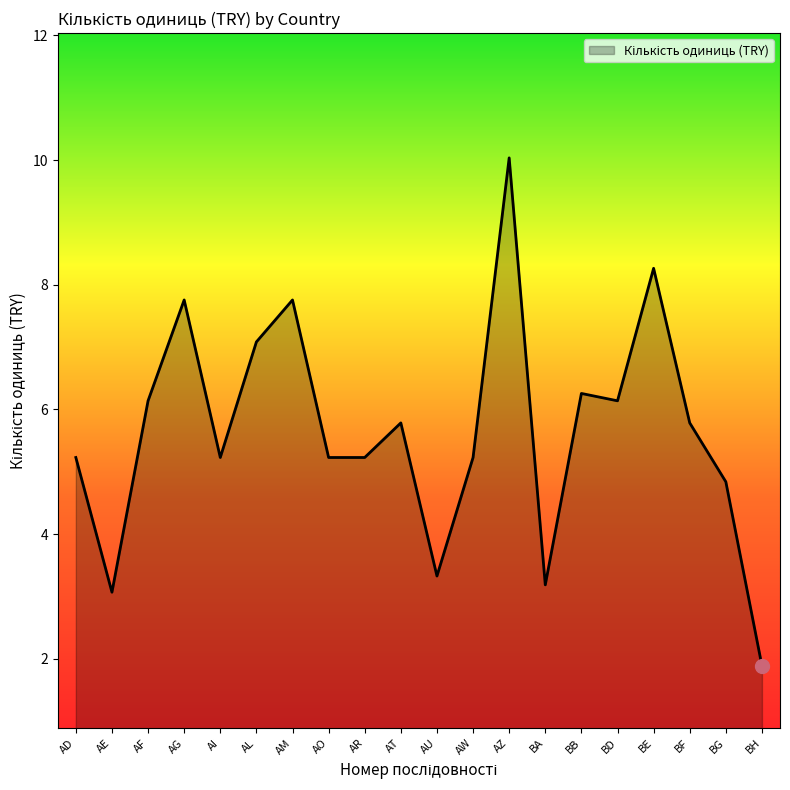

What is the maximum value shown in the chart?

10.0